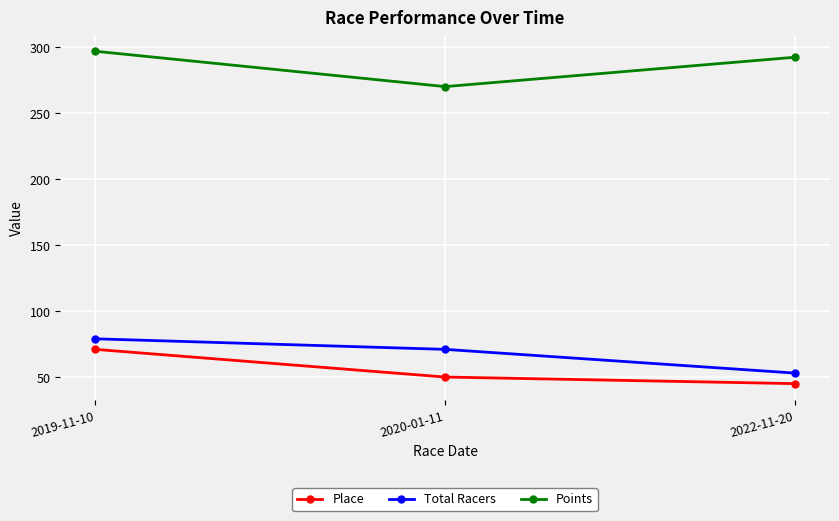

What is the label of the 1st point from the right?

2022-11-20